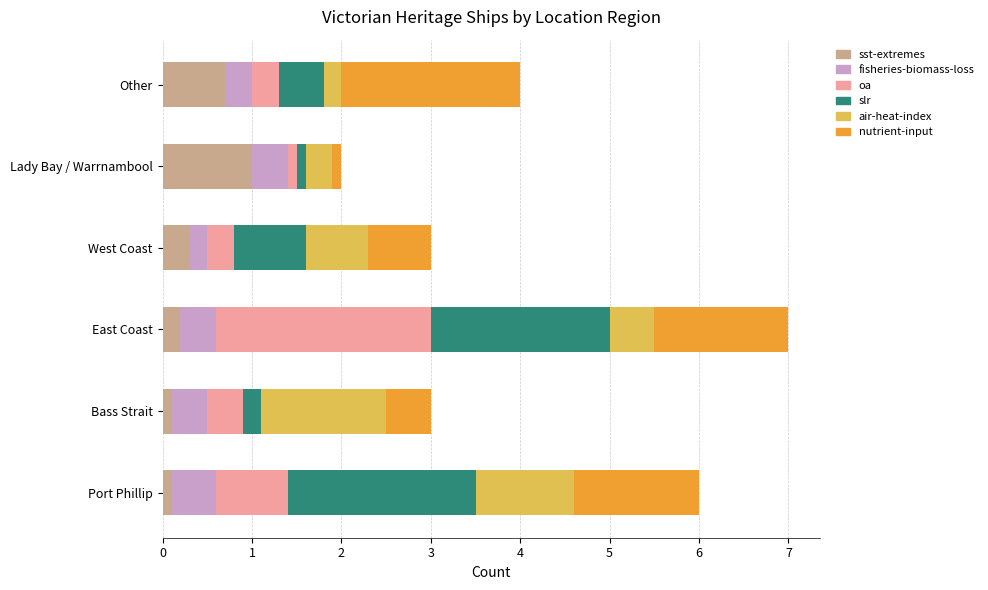

At which category is the sum across all series the highest?

East Coast